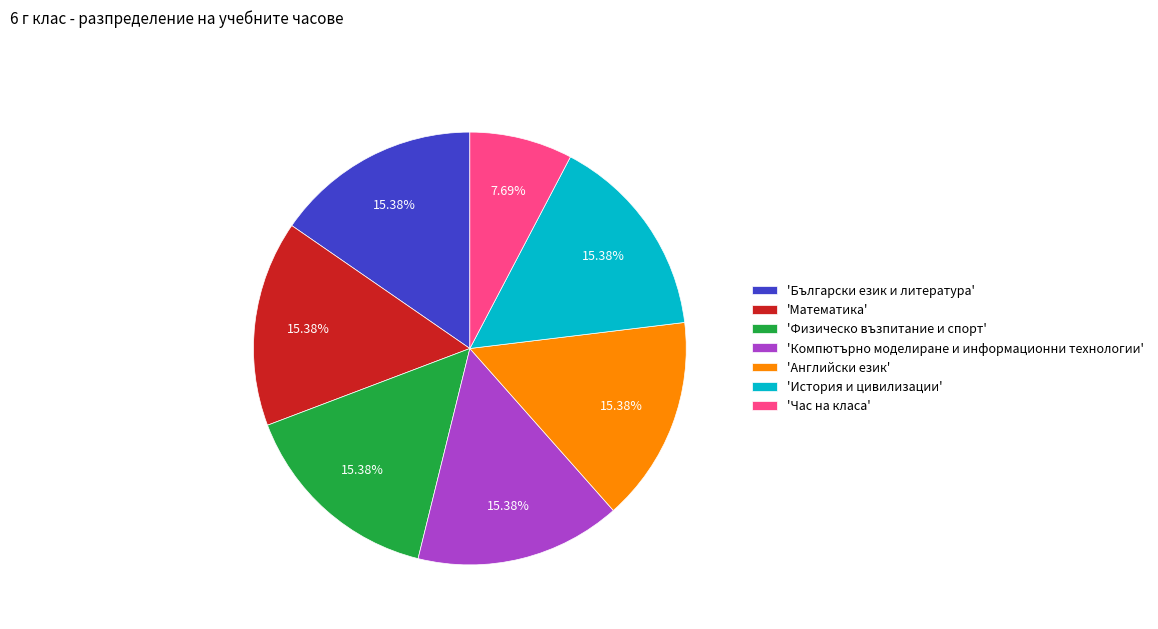

Combined, do 'Английски език' and 'Български език и литература' account for over 50%?

No